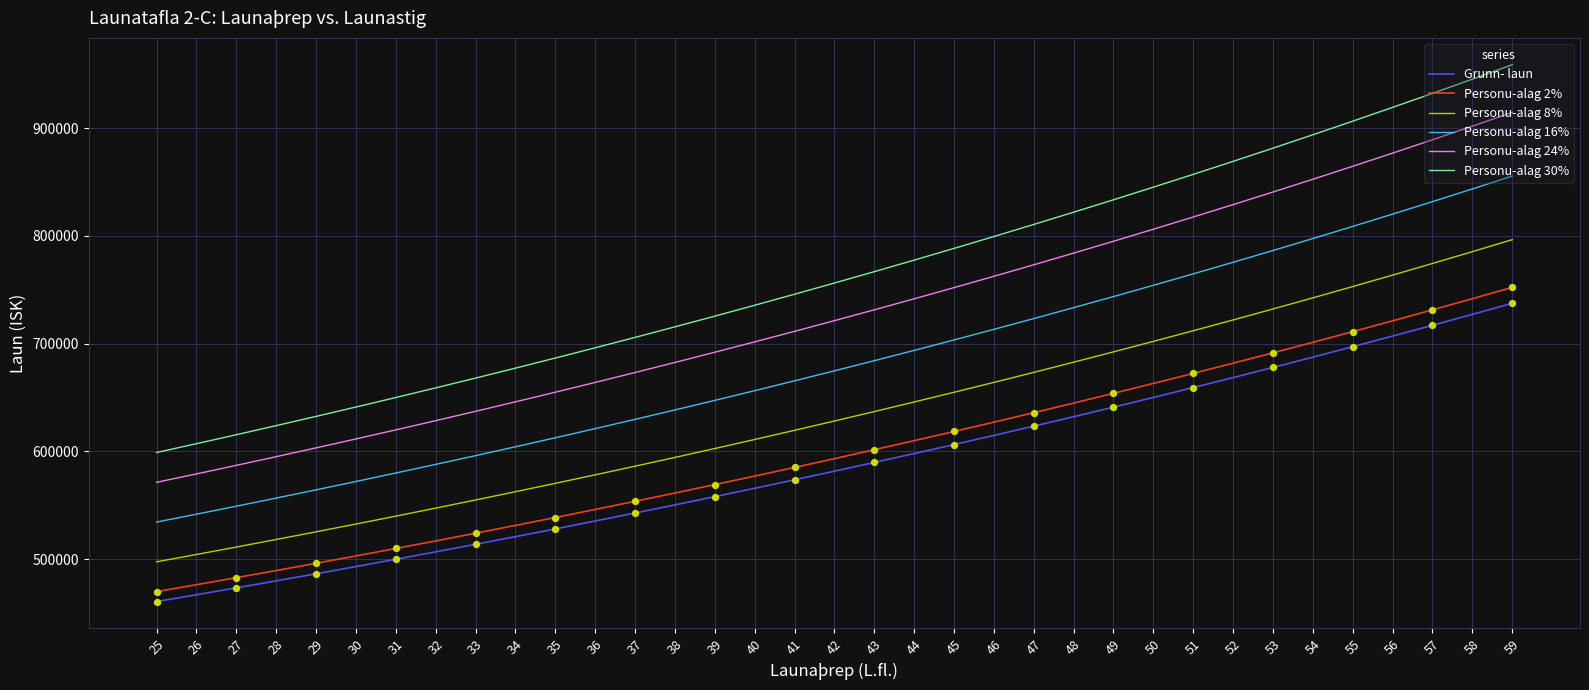

Is the value of Personu-alag 30% at 31 greater than the value of Personu-alag 2% at 37?

Yes